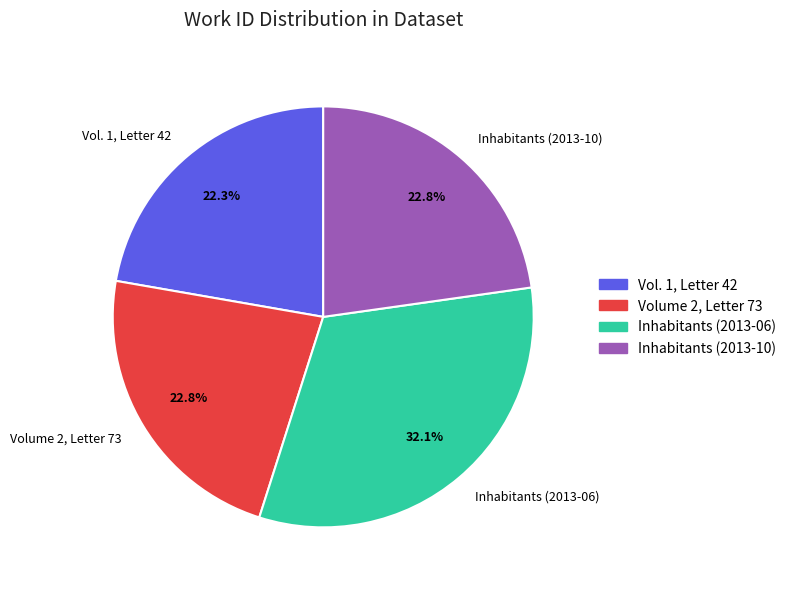

Approximately how many times larger is the value at Vol. 1, Letter 42 compared to Inhabitants (2013-06)?

0.7